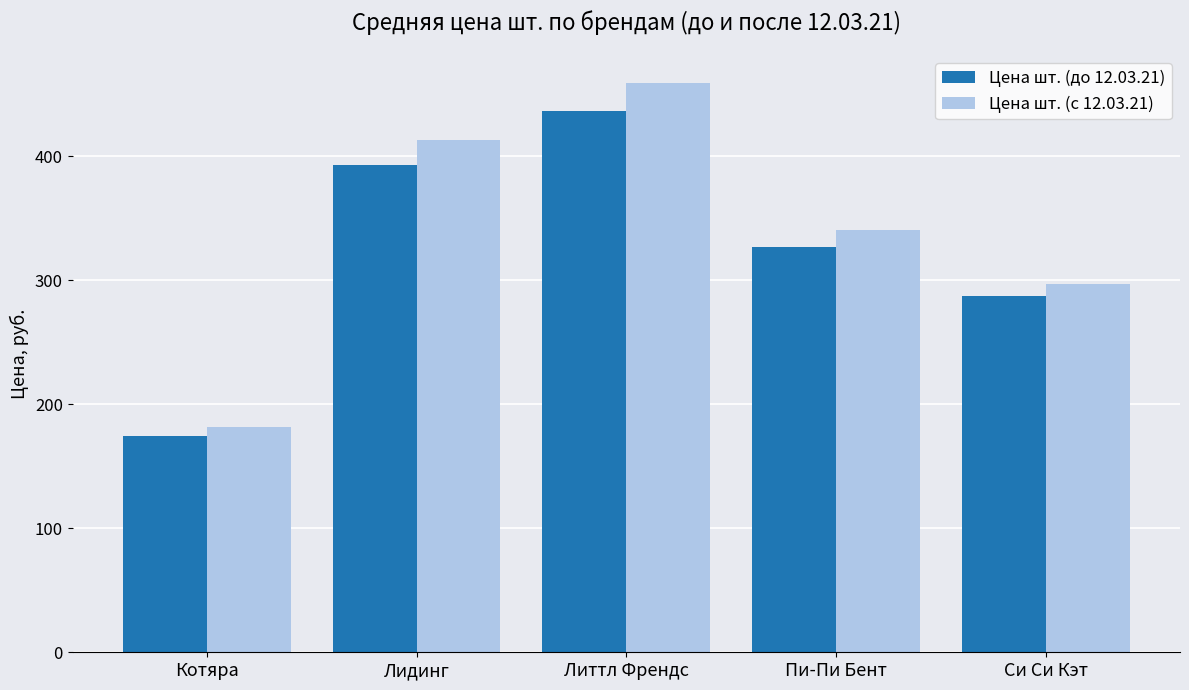

What is the total value across all series at Лидинг?

806.5